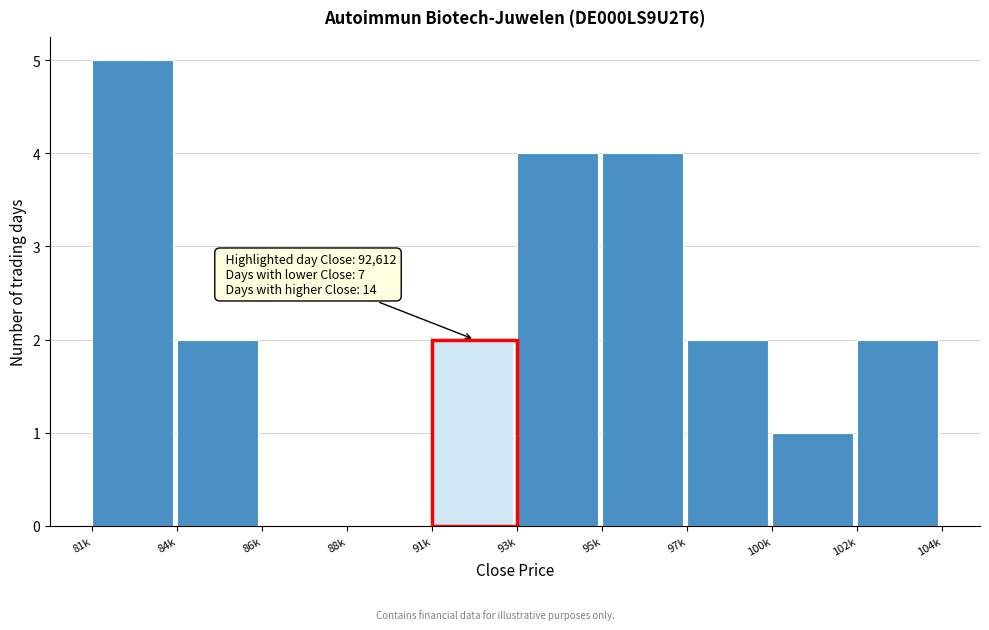

Reading left to right, what are all the values shown in this chart?

81k=5	84k=2	86k=0	88k=0	91k=2	93k=4	95k=4	97k=2	100k=1	102k=2